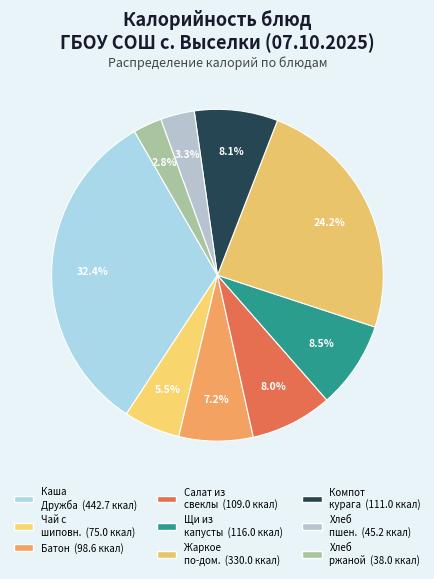

How many segments does this pie chart have?

9